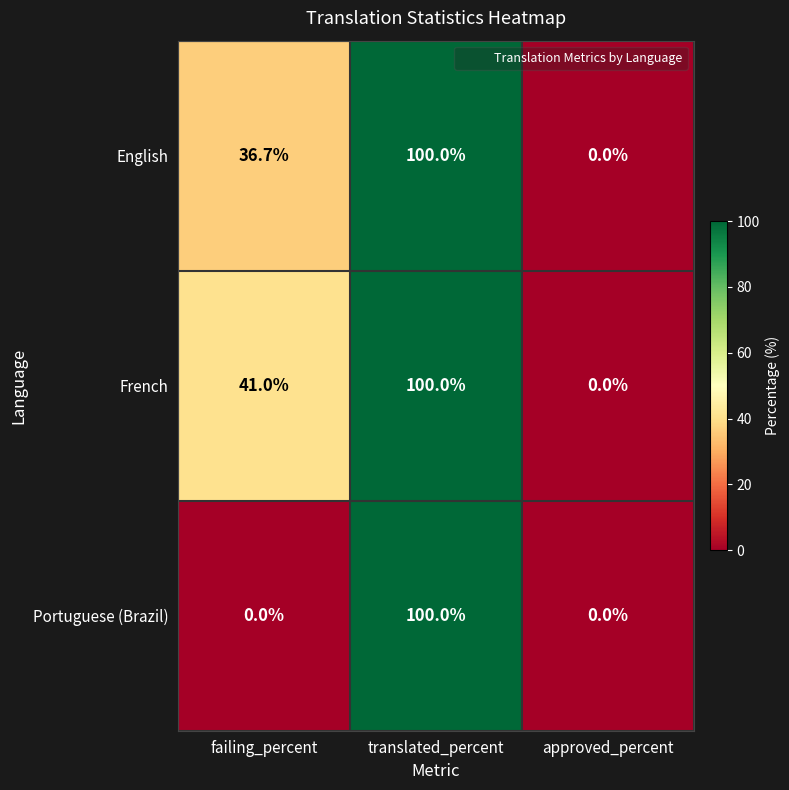

Reading left to right, what are all the values shown in this chart?

English: failing_percent=36.7	translated_percent=100.0	approved_percent=0.0
French: failing_percent=41.0	translated_percent=100.0	approved_percent=0.0
Portuguese (Brazil): failing_percent=0.0	translated_percent=100.0	approved_percent=0.0